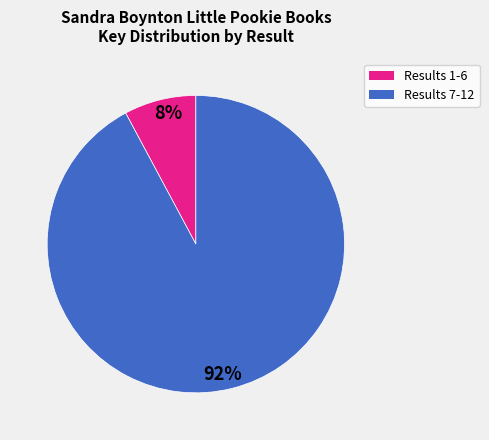

To the nearest percent, what is the difference between the largest and smallest slice percentages?

84%